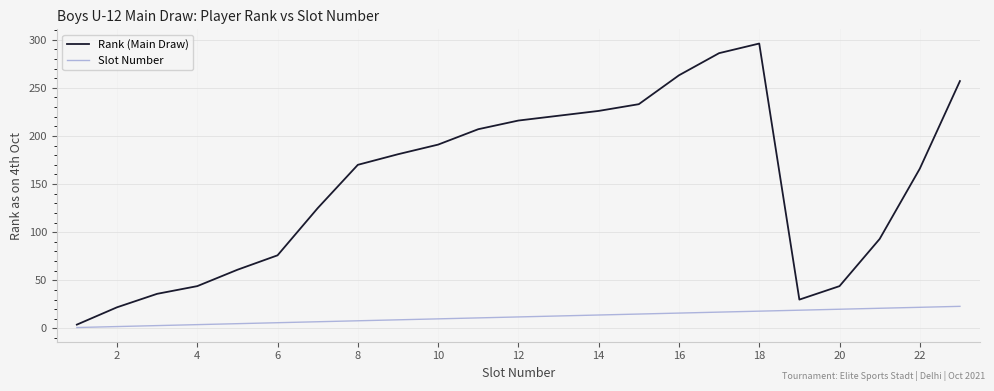

Which series has the largest total across all categories?

Rank (Main Draw)